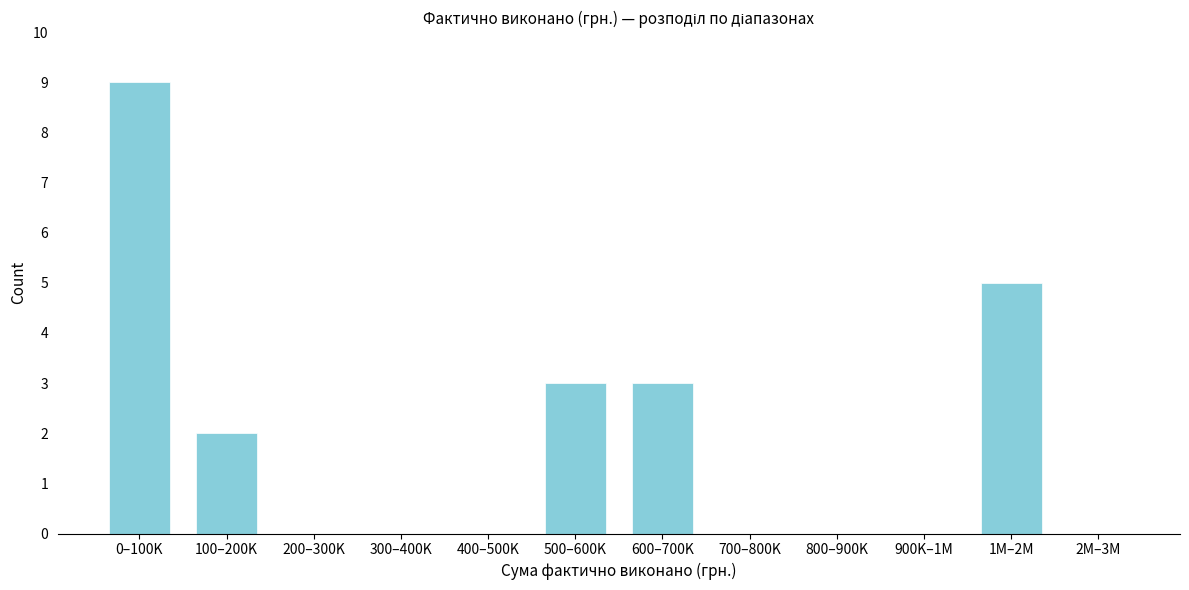

Reading right to left, extract all data points from this chart.

2M–3M=0	1M–2M=5	900K–1M=0	800–900K=0	700–800K=0	600–700K=3	500–600K=3	400–500K=0	300–400K=0	200–300K=0	100–200K=2	0–100K=9